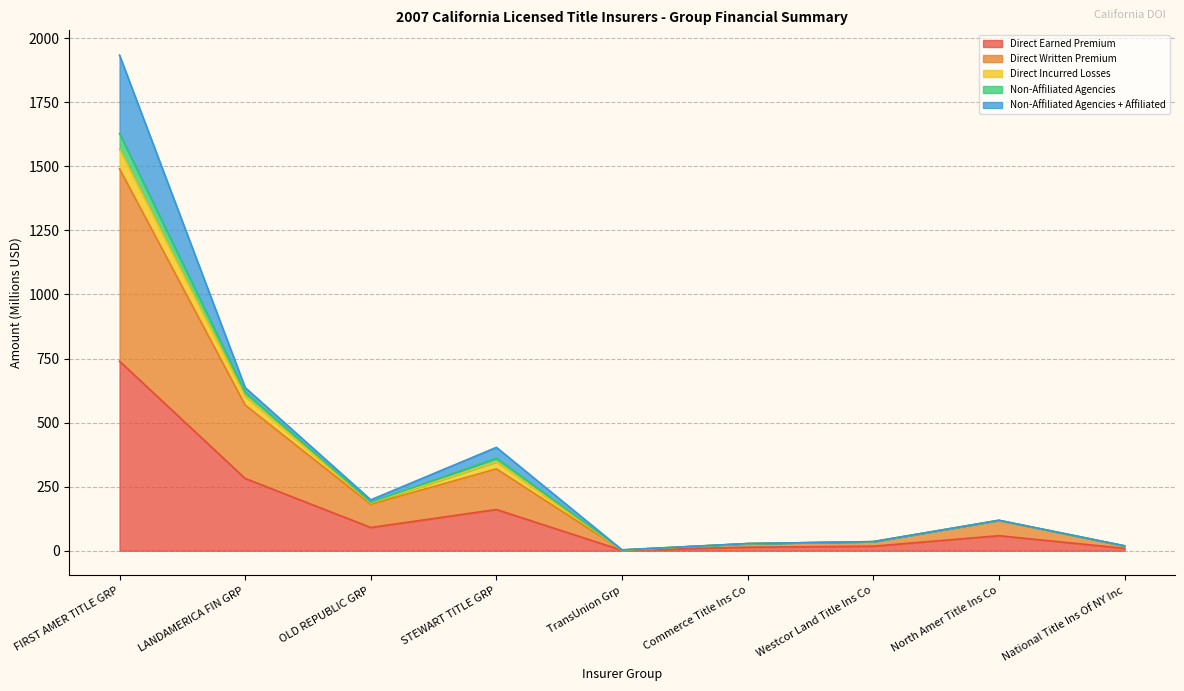

How many interior local peaks does the Direct Earned Premium series have?

2